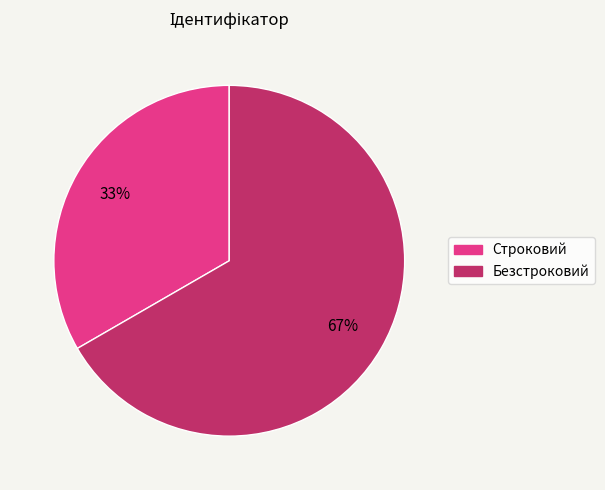

Combined, do Безстроковий and Строковий account for over 50%?

Yes